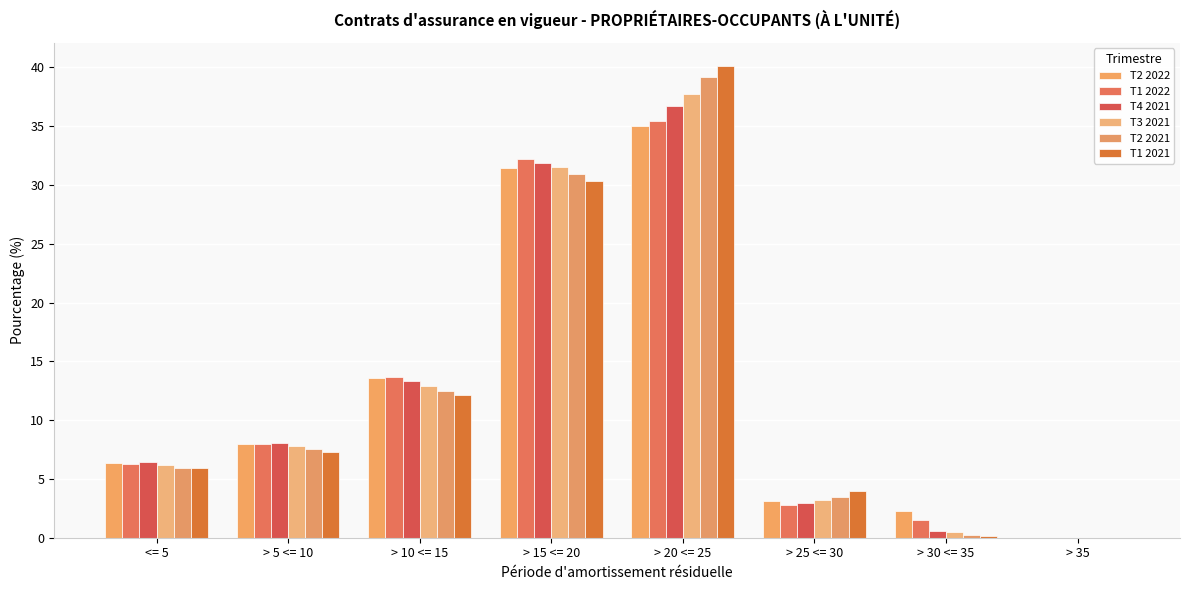

What is the total value across all series at > 5 <= 10?

46.6